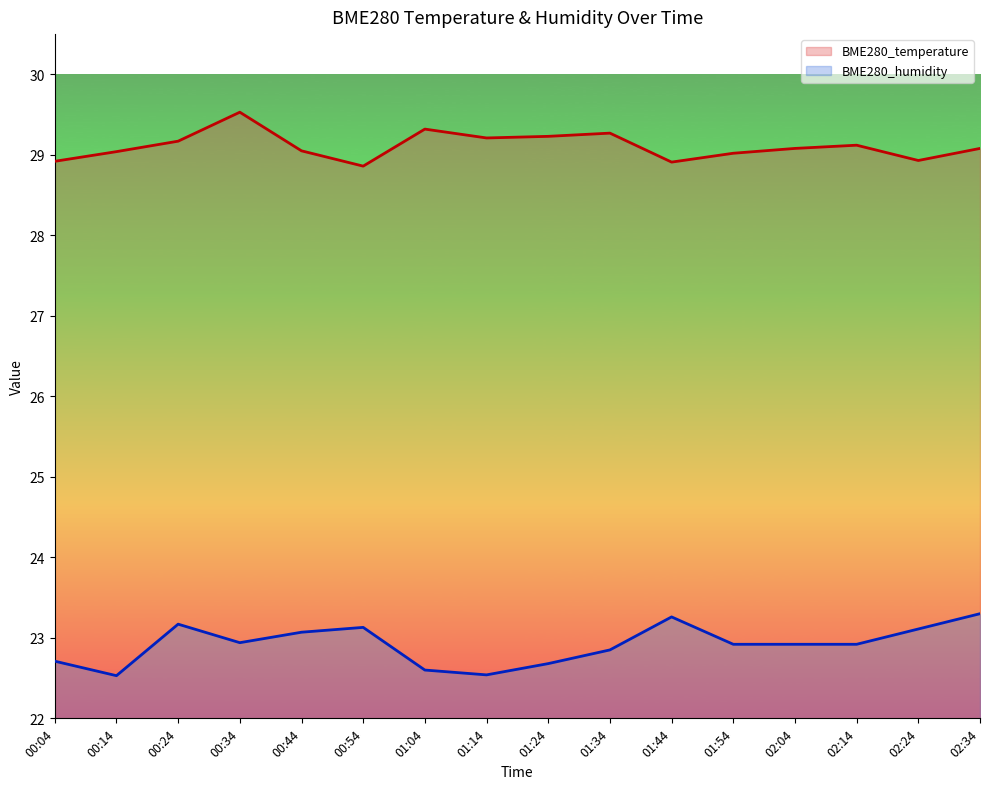

At which label does BME280_temperature reach its peak?

00:34